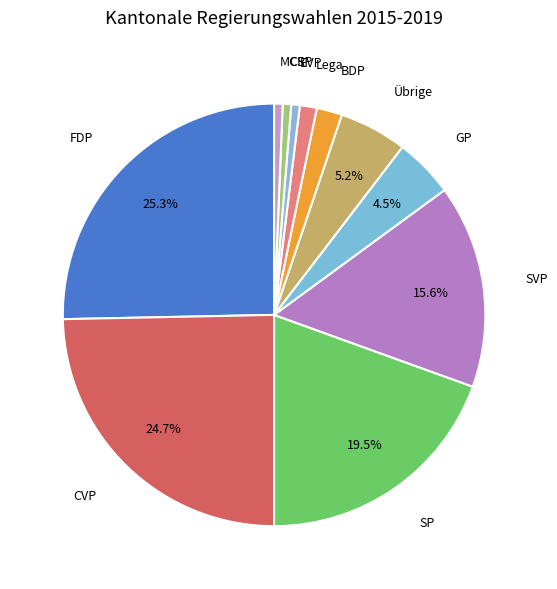

Is the sum of CSP and BDP greater than half?

No